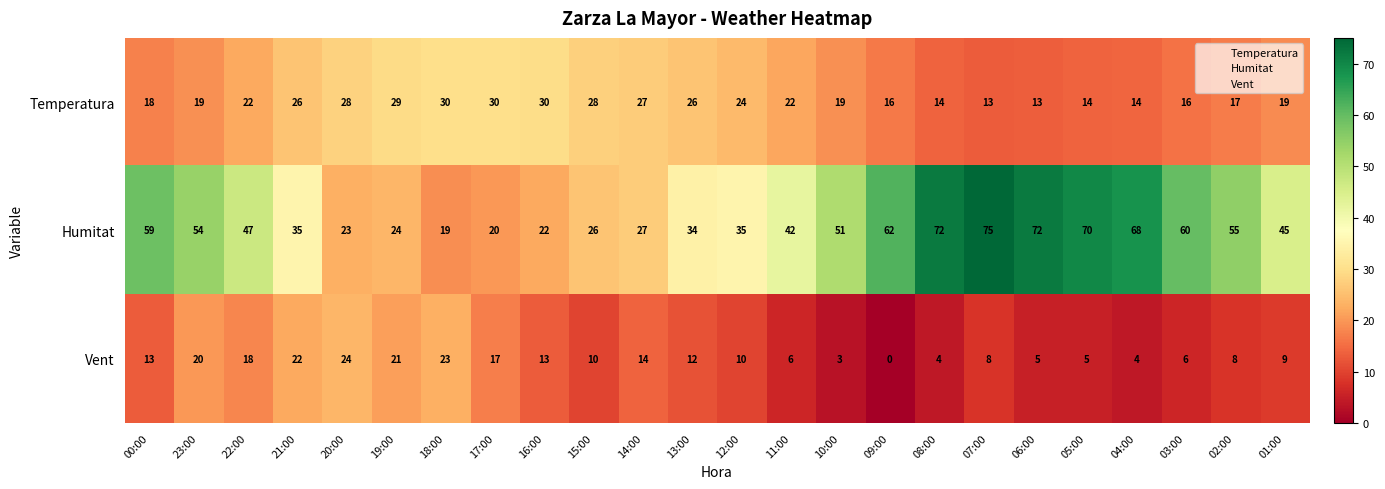

What is the approximate value of Humitat at 20:00?

23